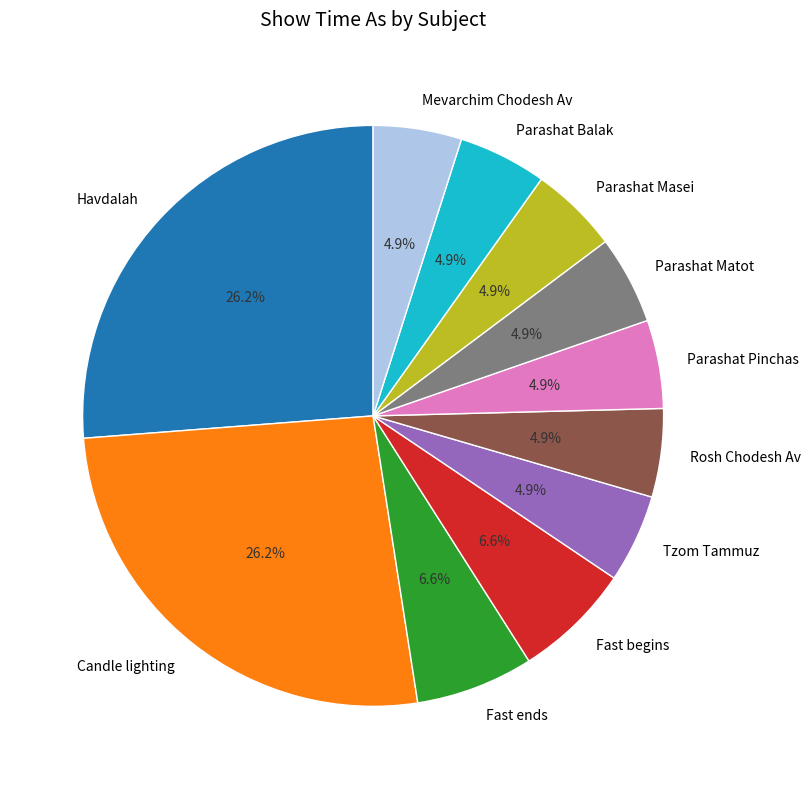

Does any single category account for the majority?

No